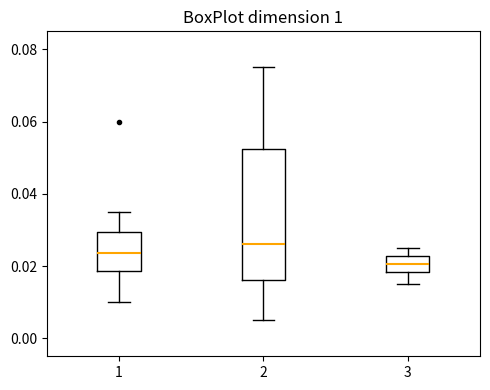

Where is the lower edge of the box at x = 1 on the y-axis? The values are not printed on the chart, so give them approximately, as read against the axis.

0.018